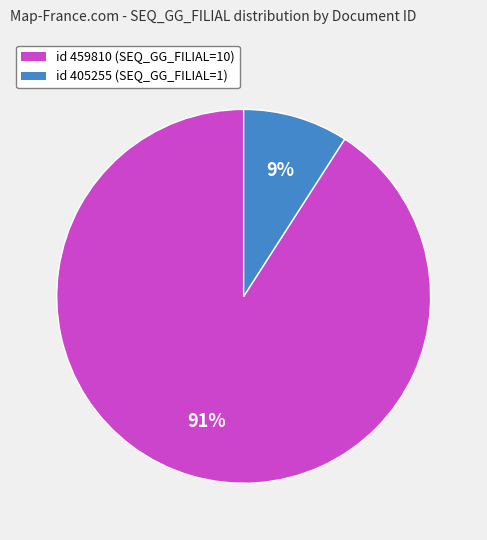

Which category accounts for the majority?

id 459810 (SEQ_GG_FILIAL=10)